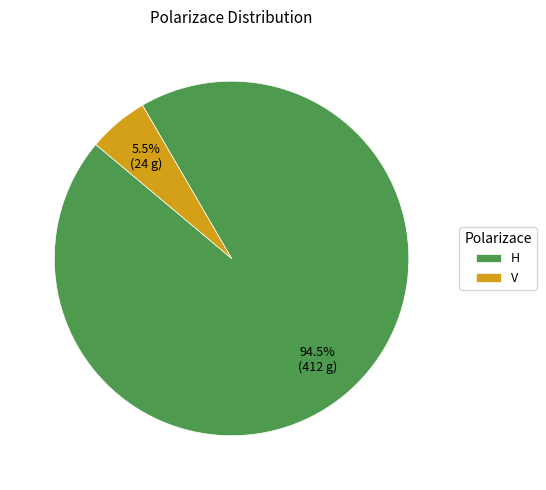

To the nearest percent, what is the difference between the V and H slice percentages?

89%